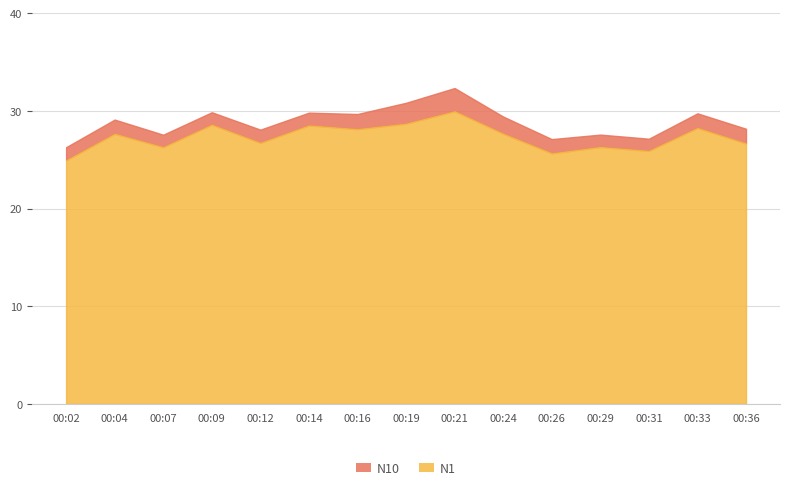

Rank the series by their maximum value, from lowest to highest.

N1, N10